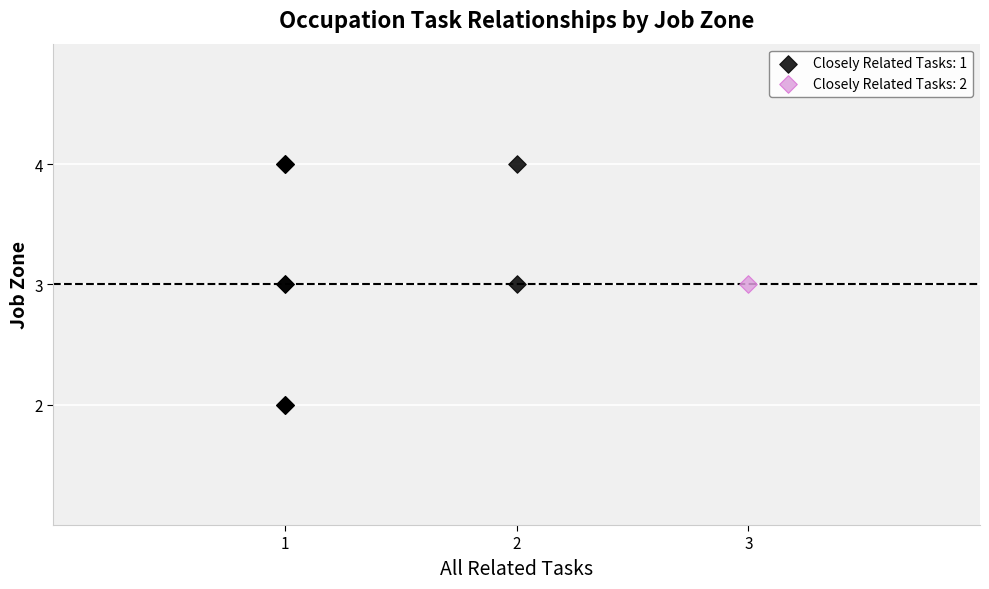

What are all the series names shown in the legend?

Closely Related Tasks: 1, Closely Related Tasks: 2